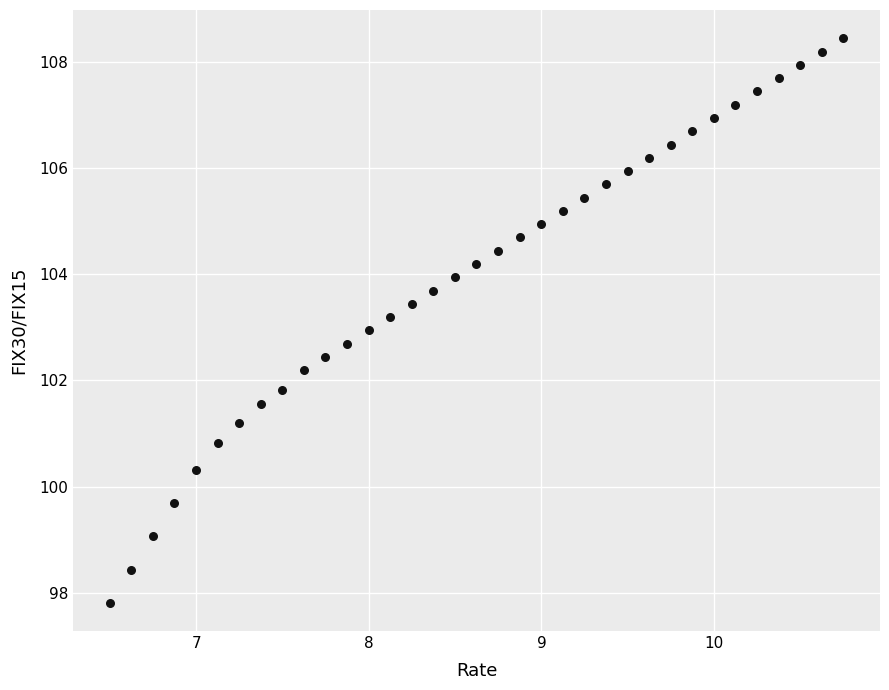

What is the range of X values (max minus min)?

4.3